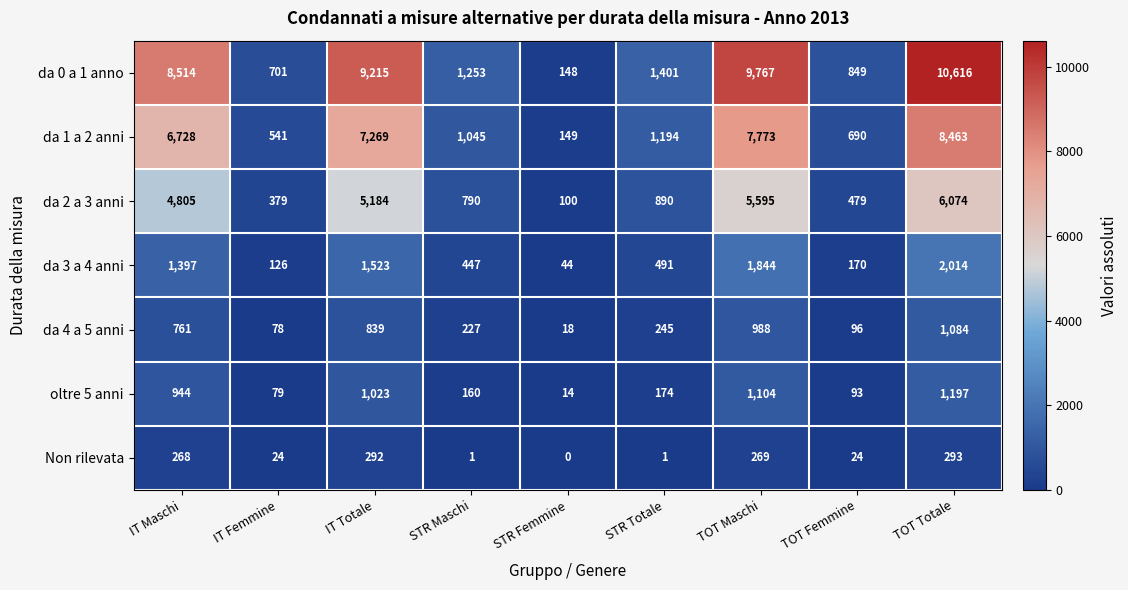

The da 1 a 2 anni series shows 1538 at STR Maschi. True or false?

False